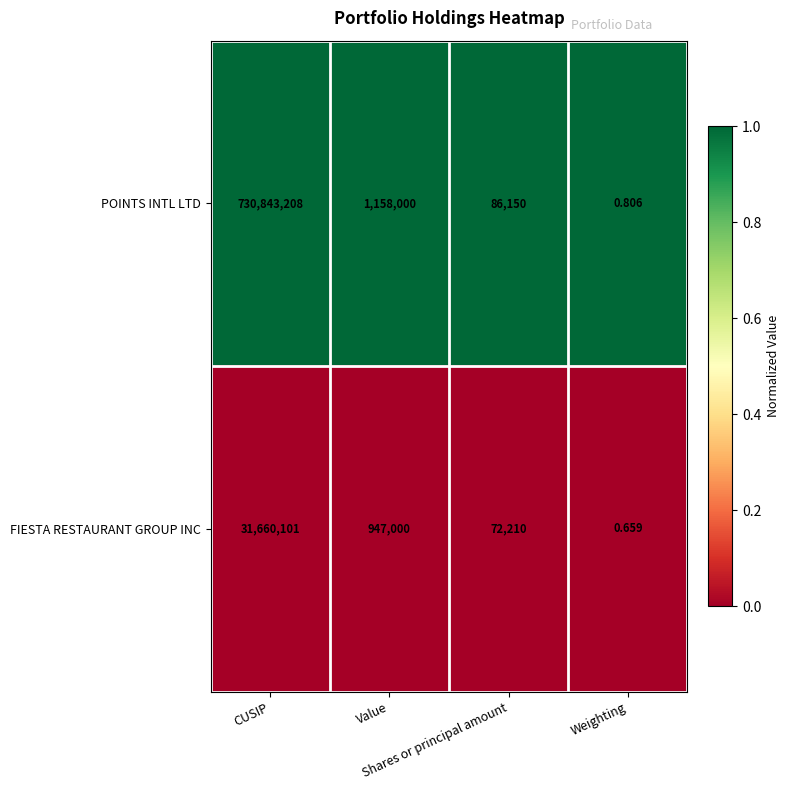

Which series has the largest total across all categories?

POINTS INTL LTD